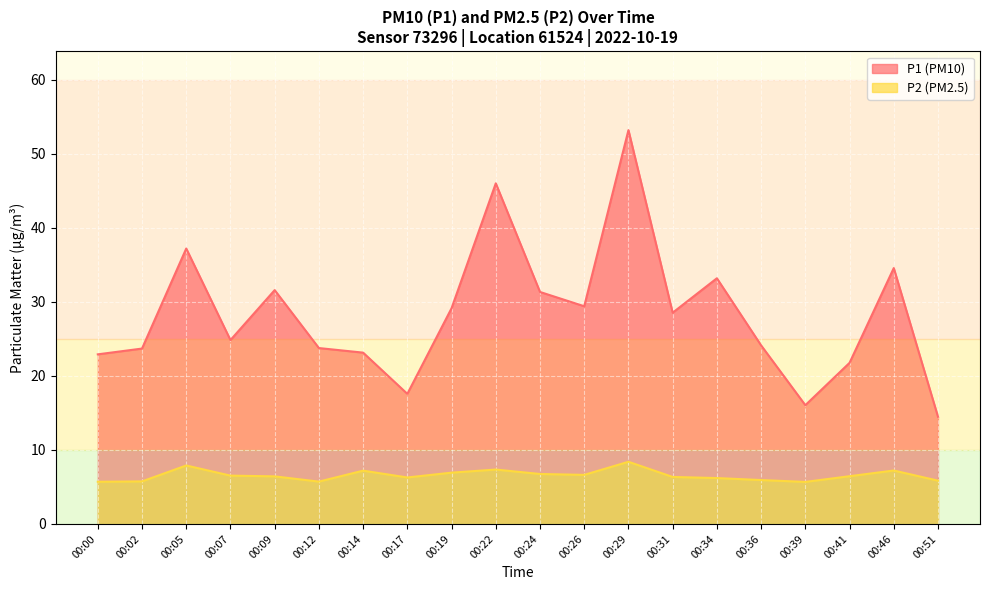

True or false: P2 and P1 intersect in this chart.

False